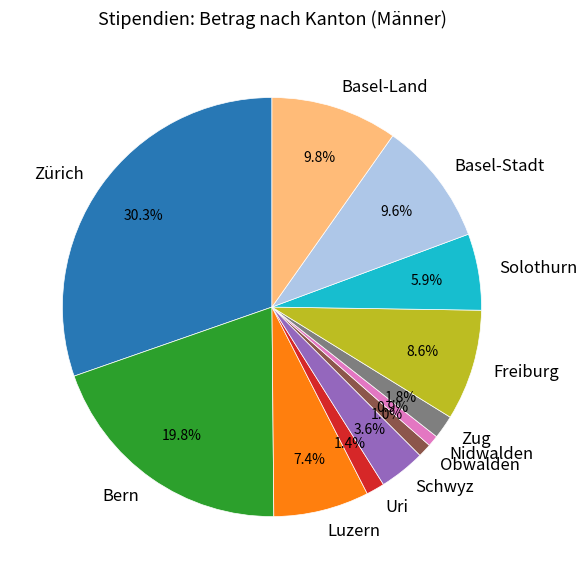

What is the largest slice in the pie chart?

Zürich